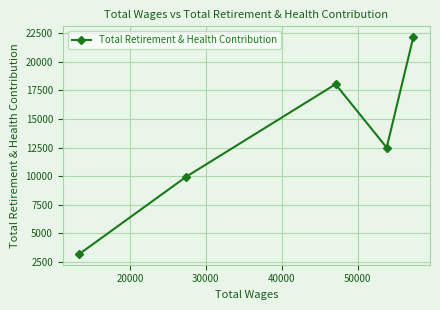

How many interior local peaks (higher than both neighbors) does the data have?

1